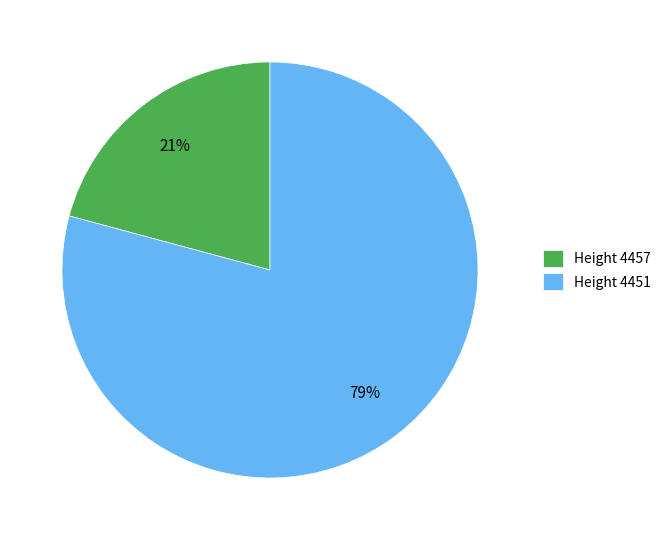

Do Height 4457 and Height 4451 together represent more than half of the pie?

Yes